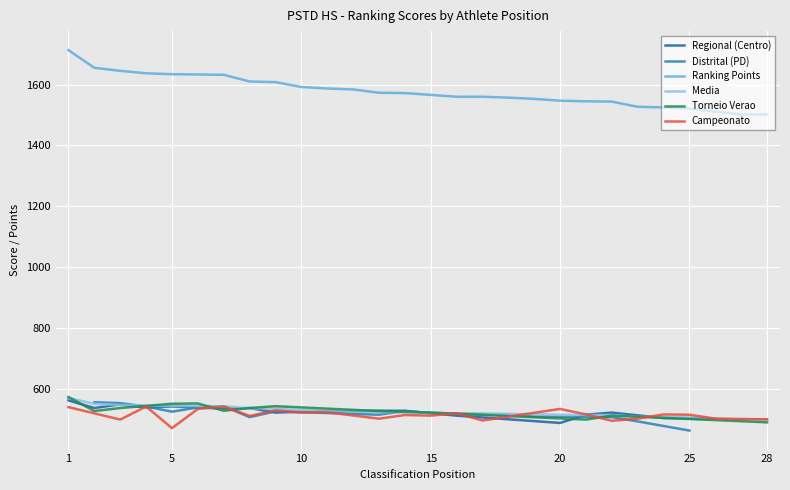

Is this an area chart (filled region under the line)?

No